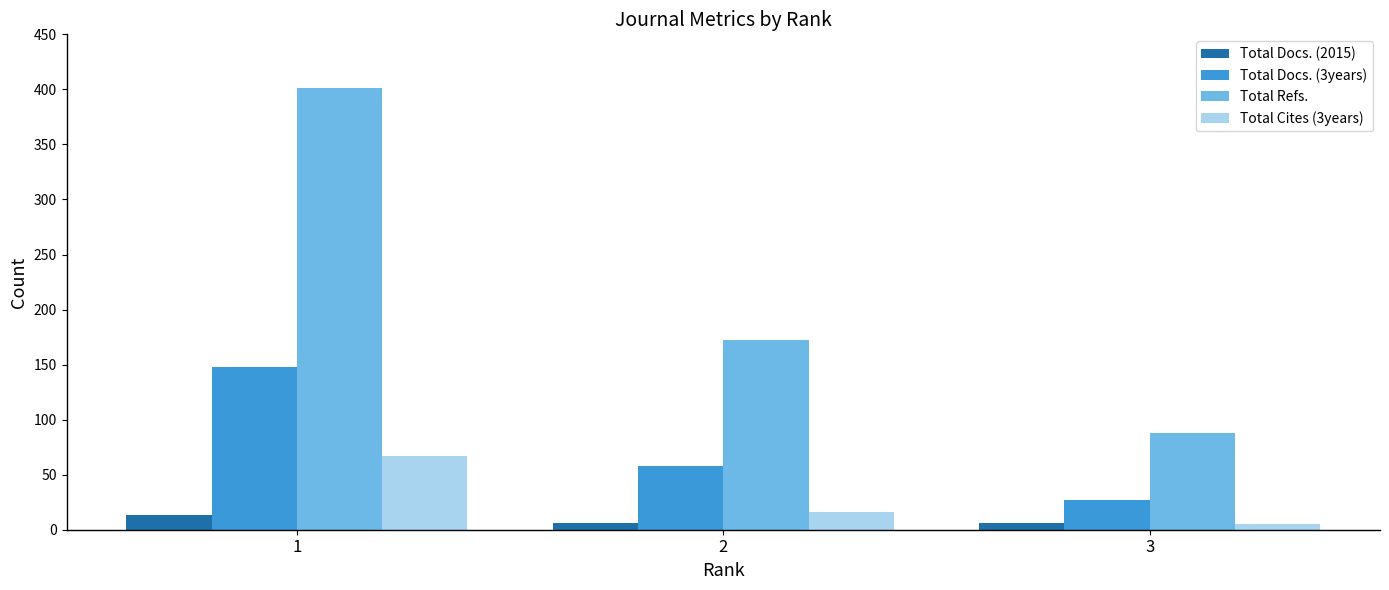

Which series has the largest total across all categories?

Total Refs.